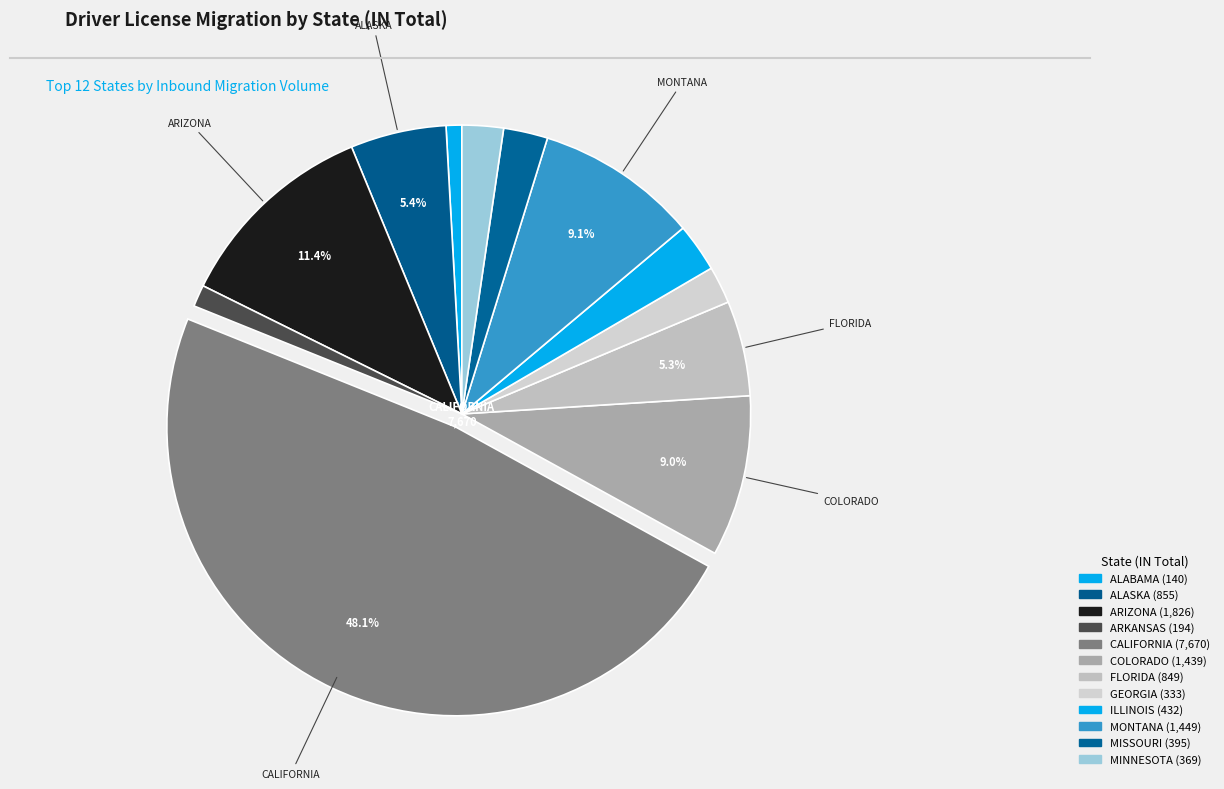

To the nearest percent, what portion does MINNESOTA represent?

2%